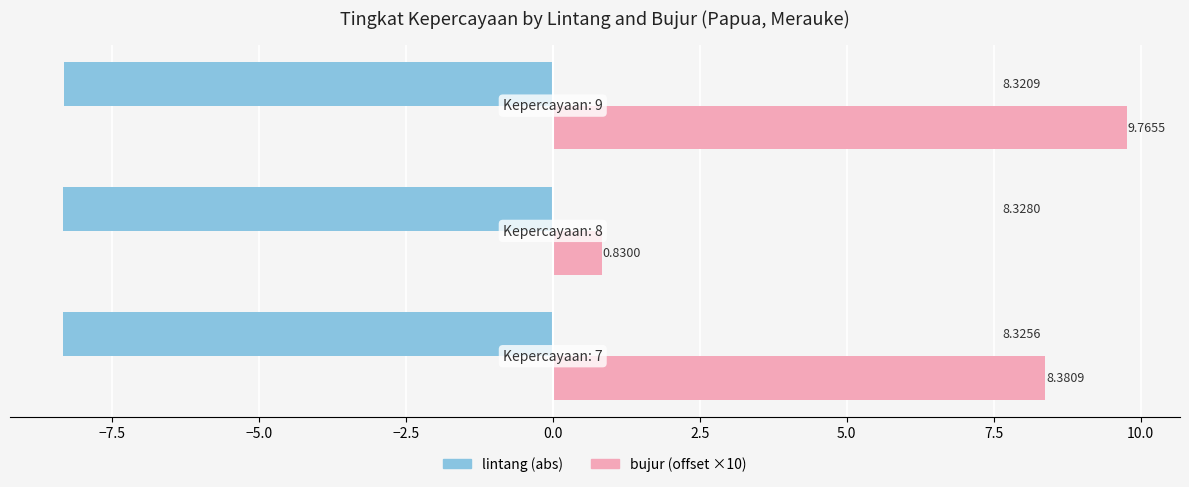

How many series are shown in this chart?

2